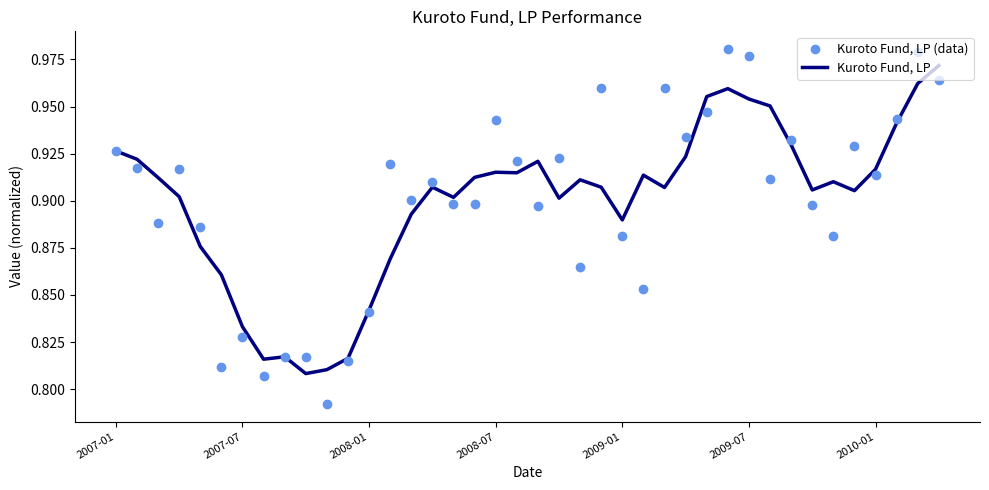

Which series contains the highest Y value?

Kuroto Fund, LP (data)